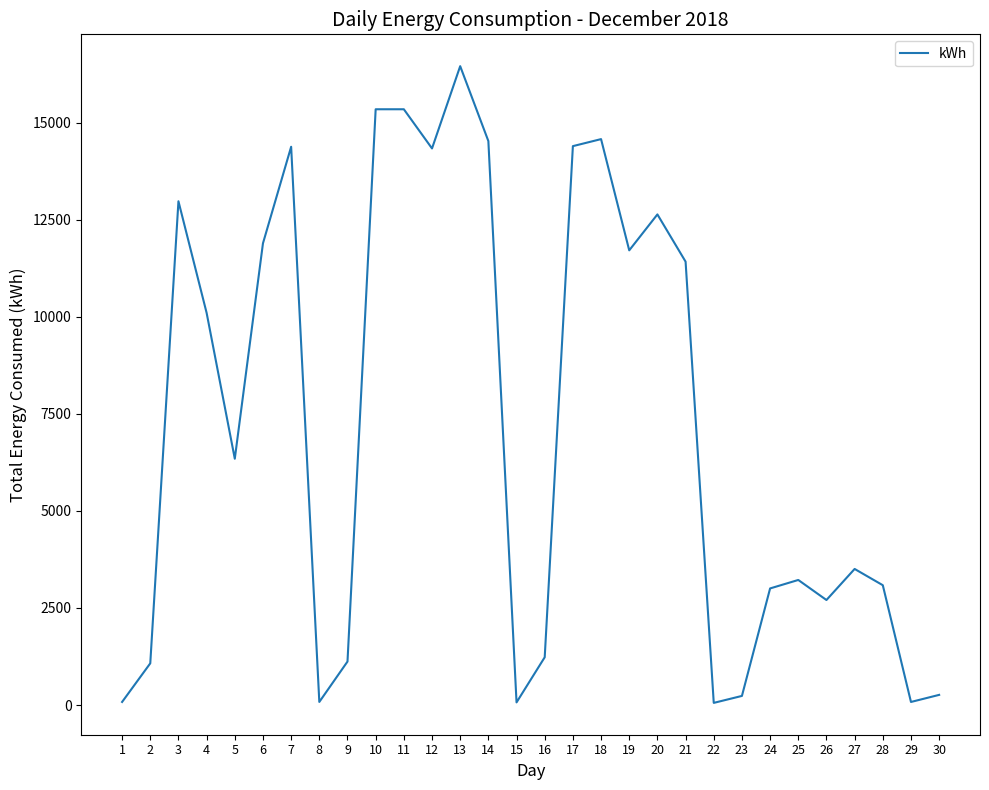

What is the greatest value displayed?

16453.7